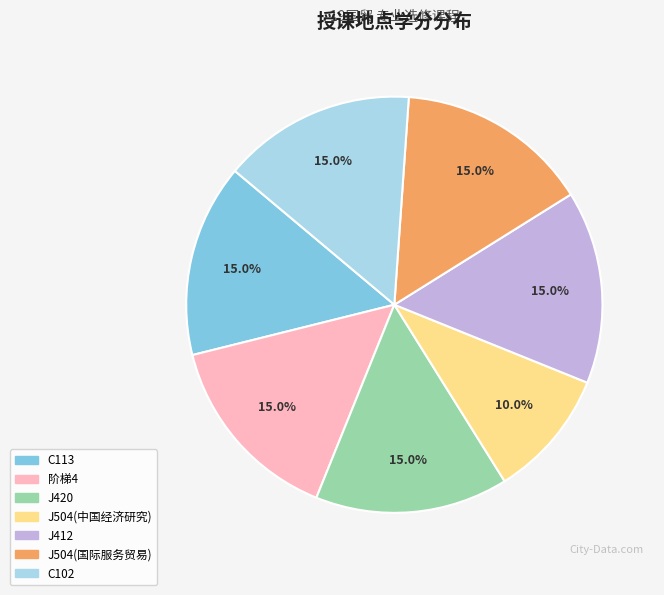

Which slice is the smallest?

J504(中国经济研究)